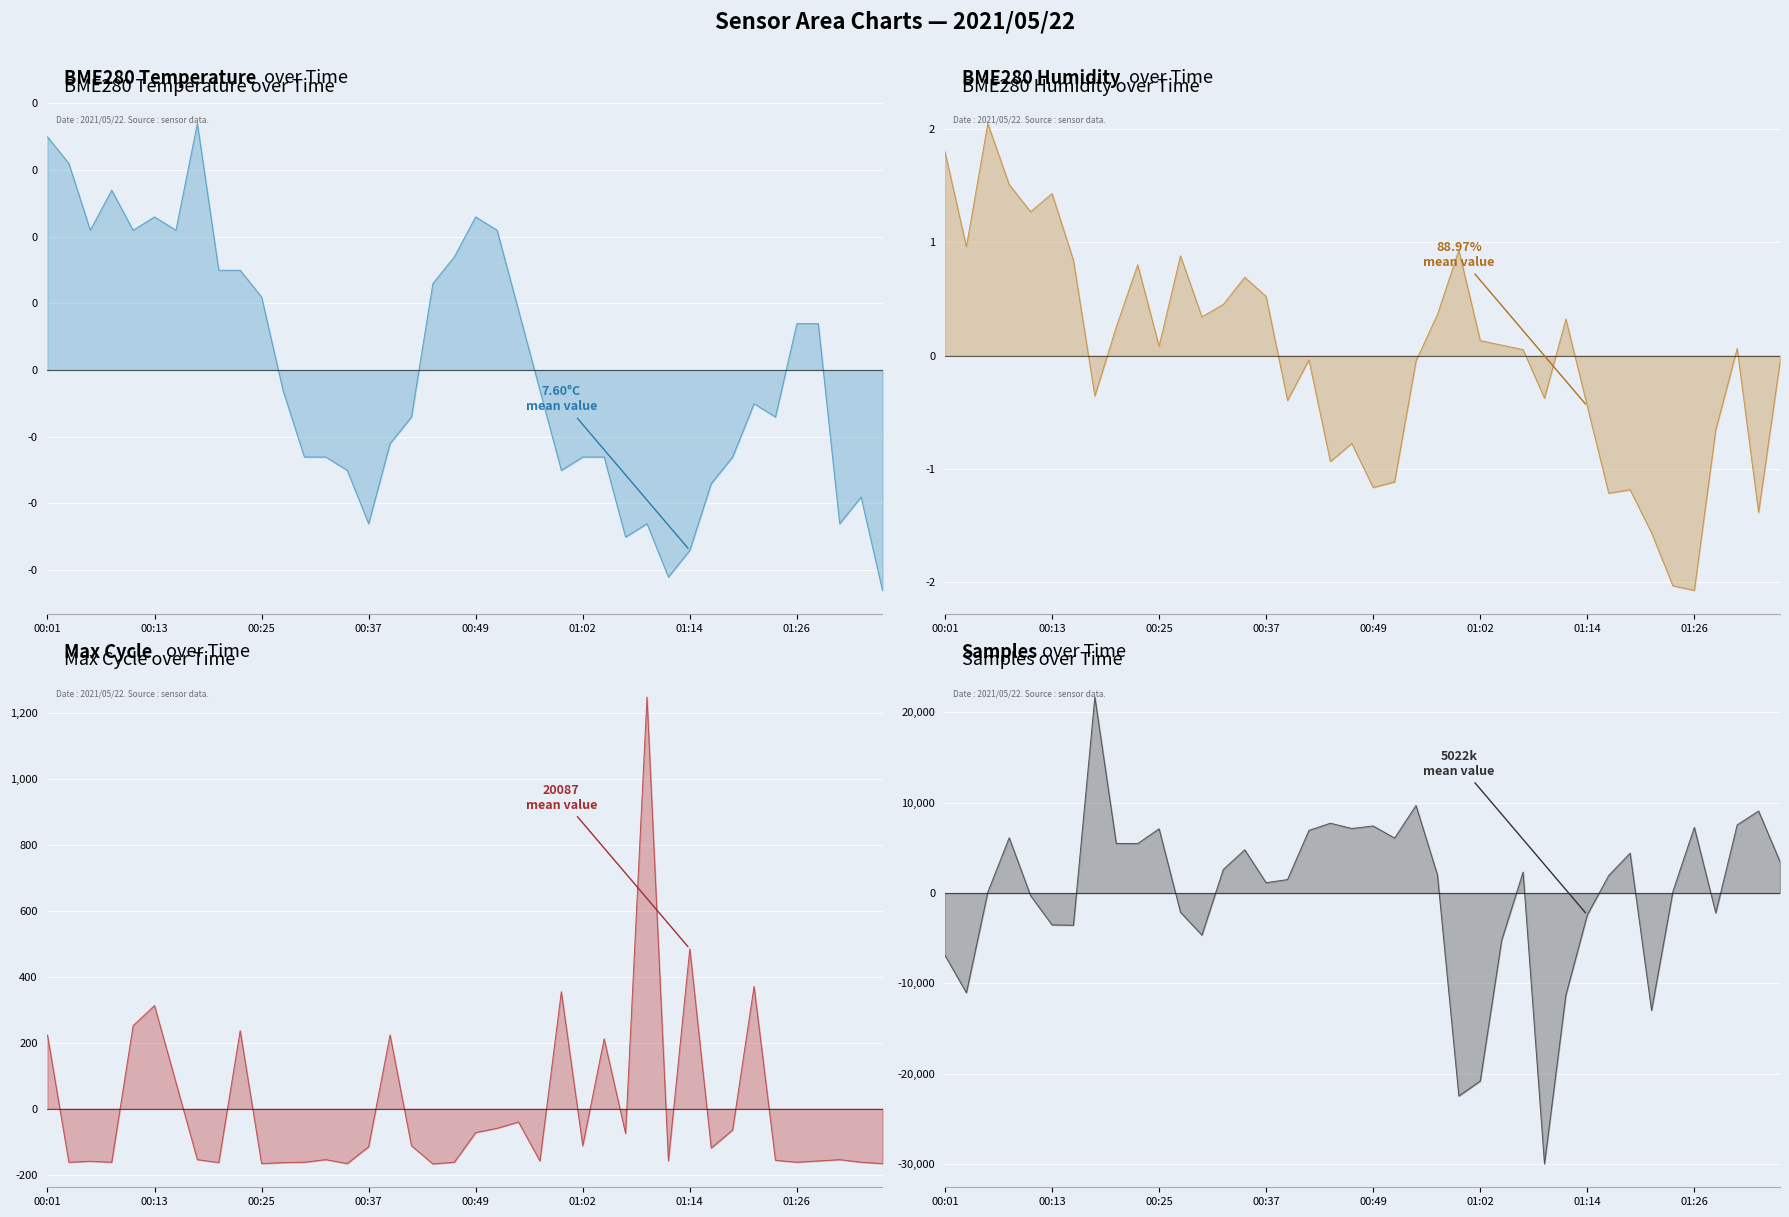

Is the value of Max_cycle at 00:45 greater than the value of Samples at 00:18?

No